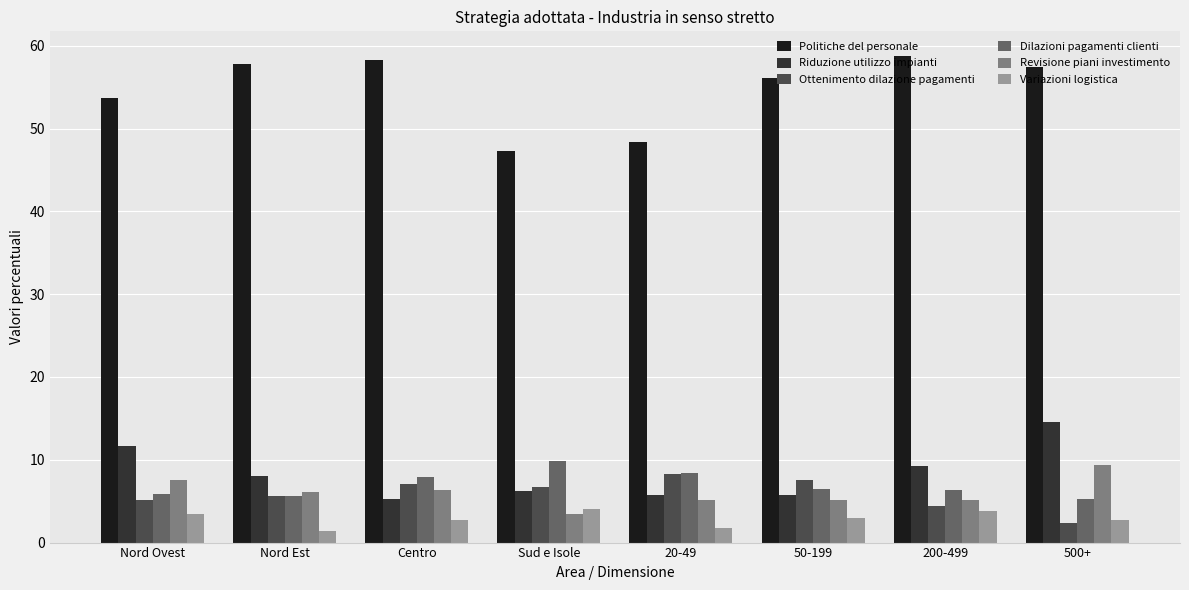

How many values in the Ottenimento dilazione pagamenti series are below 6?

4